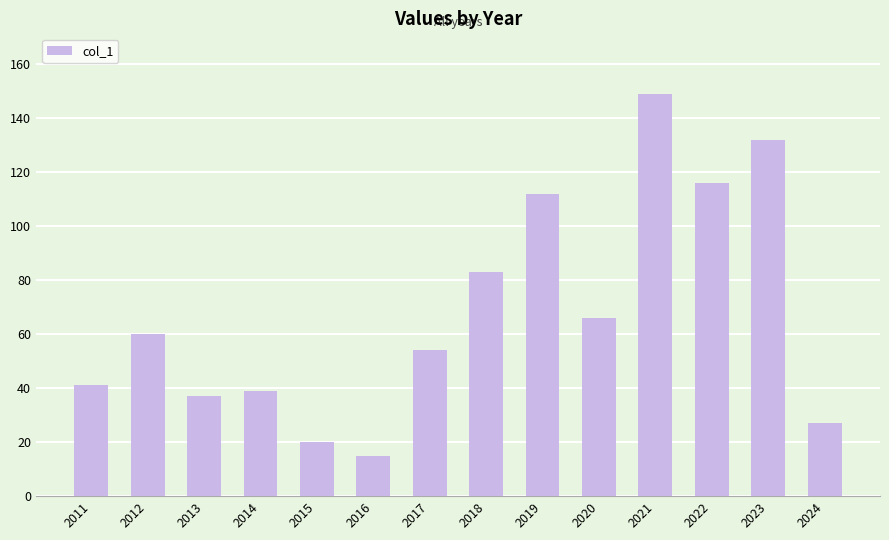

What is the value of the 6th bar from the left?

15